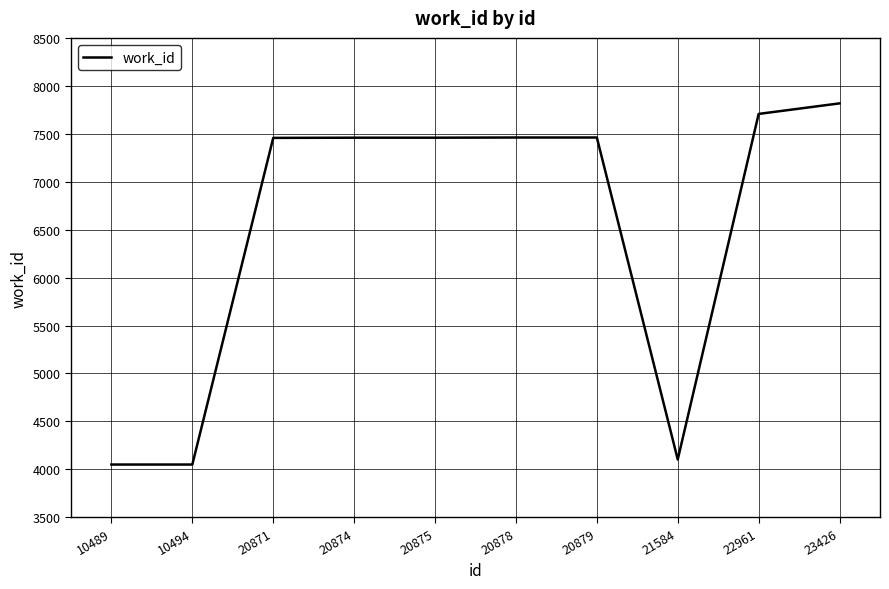

True or false: the data shows 7459 at 20875.

True